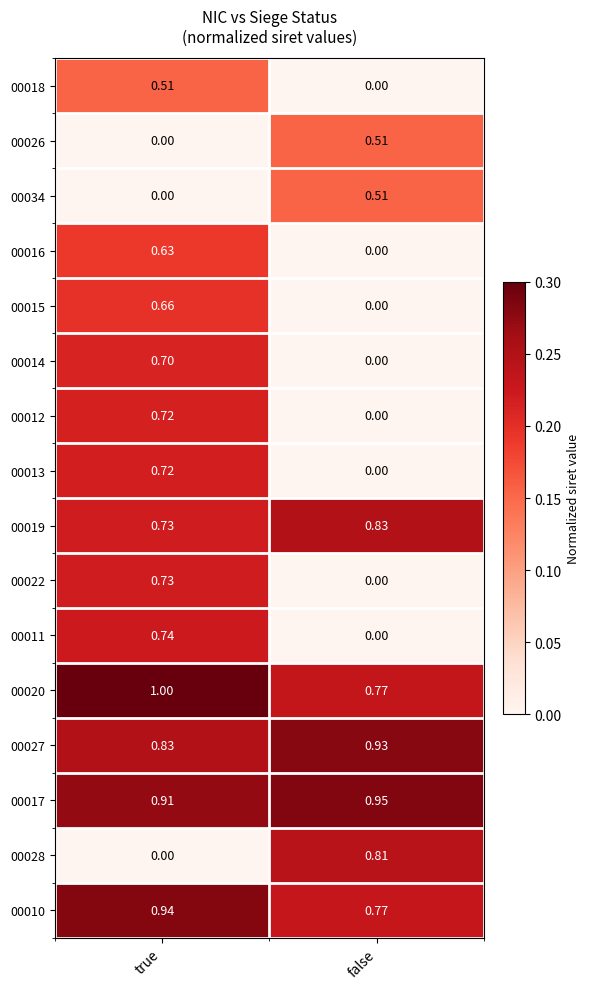

At which label is 00012 closest to 0?

false